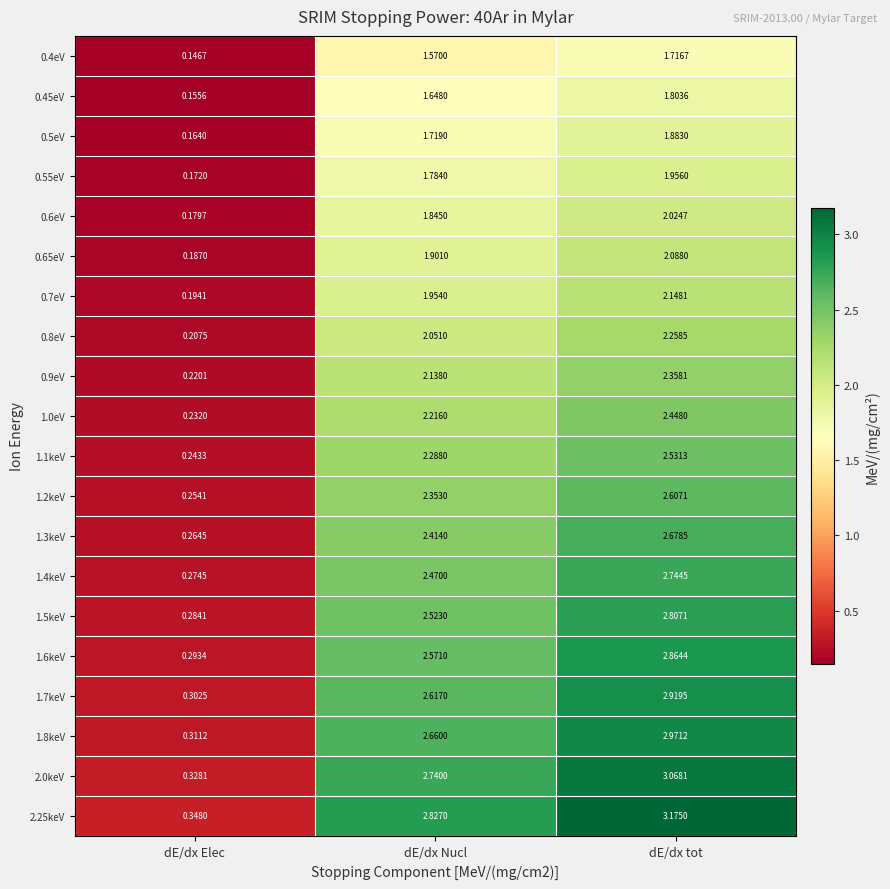

Where is 2.25keV nearest to the value 1?

dE/dx Elec